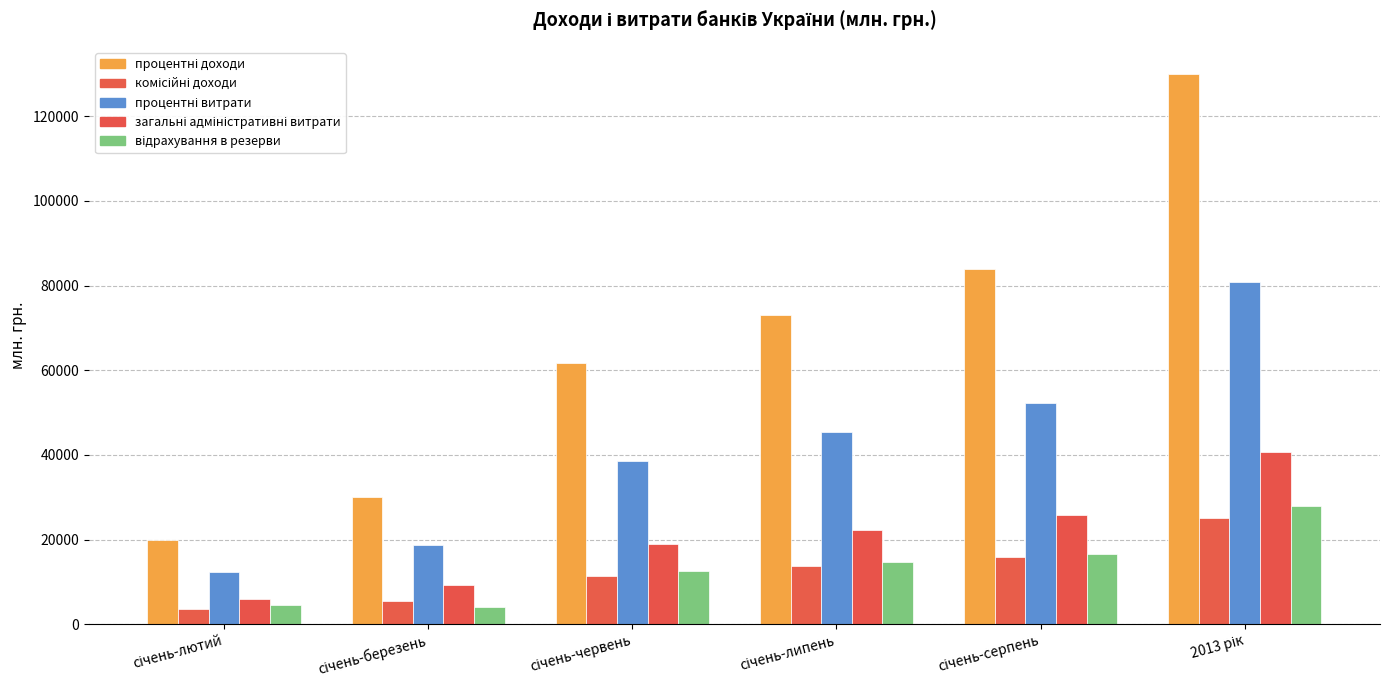

Which label corresponds to the largest value in the chart?

2013 рік